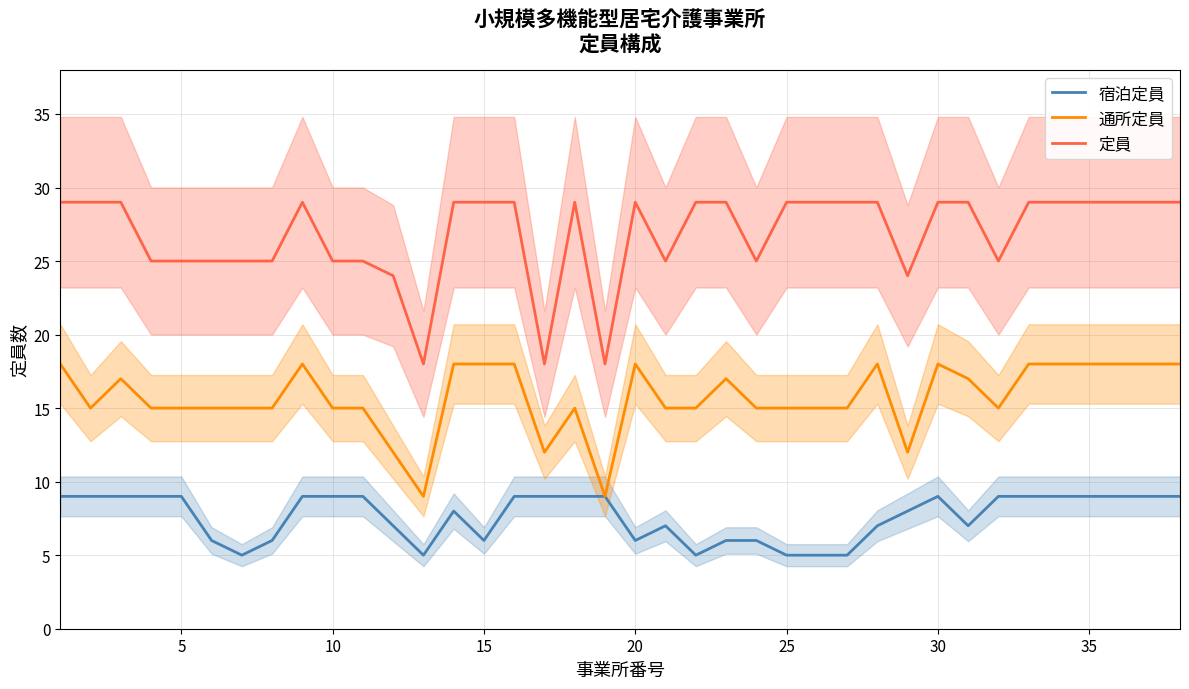

What is the maximum value for 定員?

29